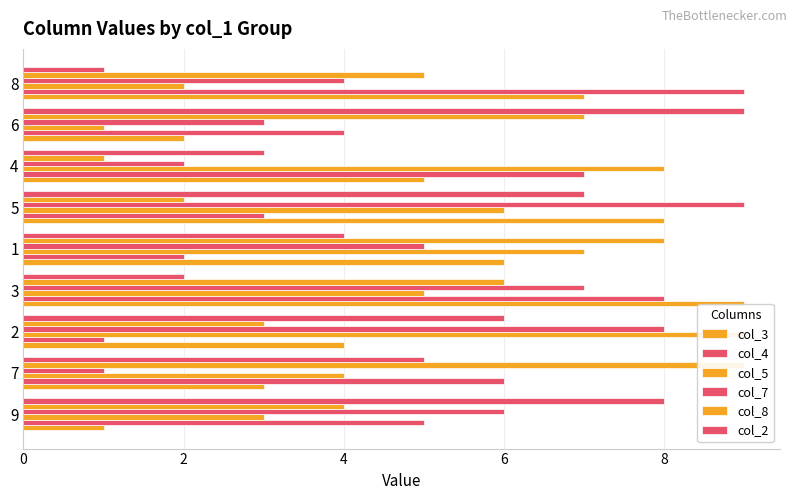

At which category does the chart reach its peak across all series?

6